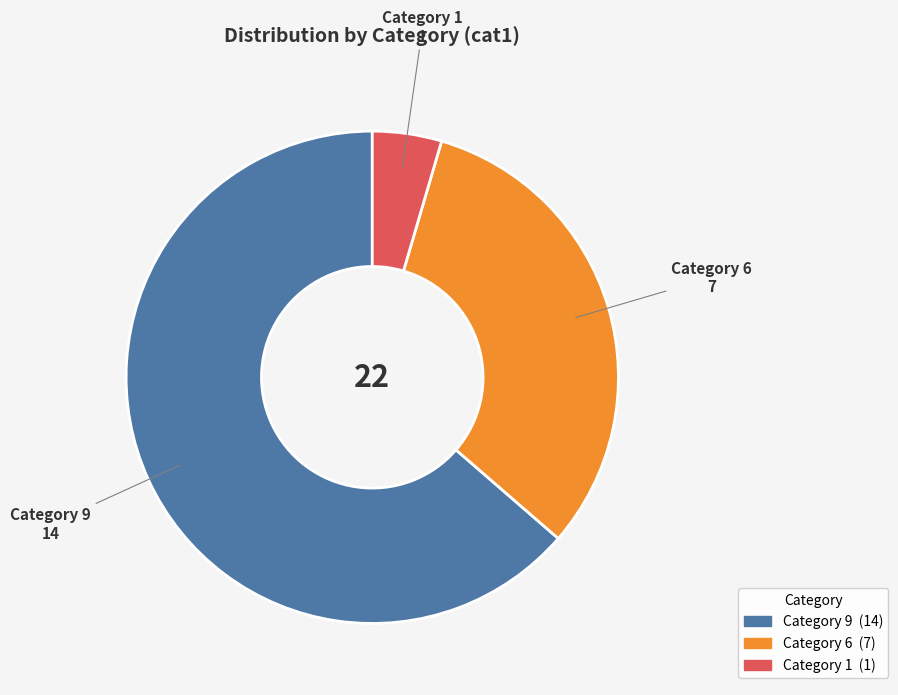

Count the number of slices in the pie.

3